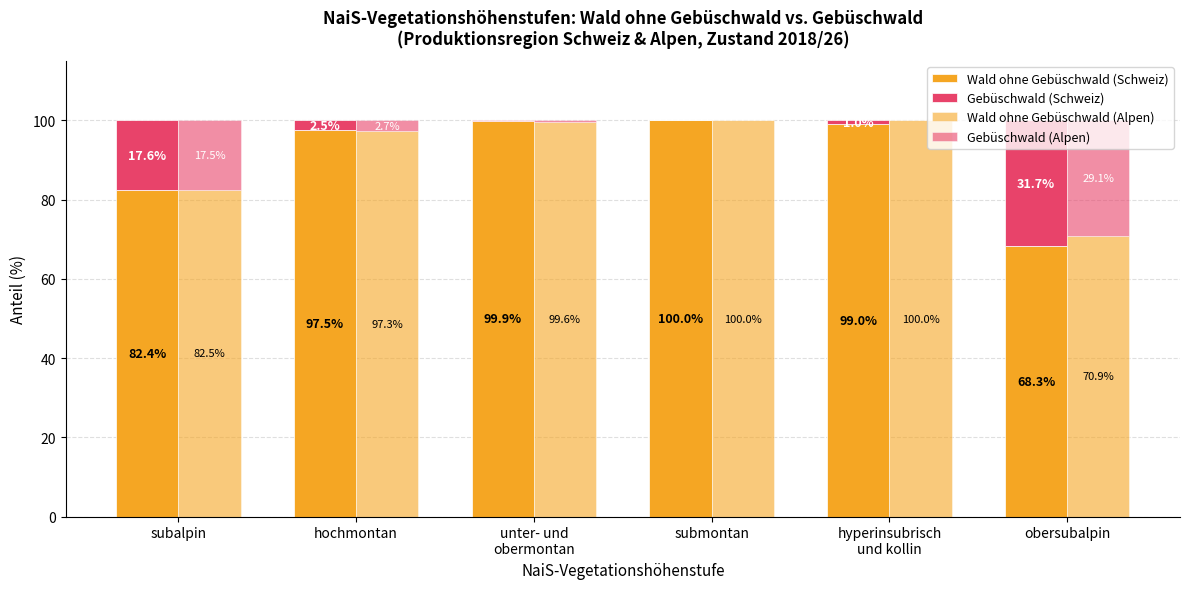

What is the greatest value displayed?

100.0